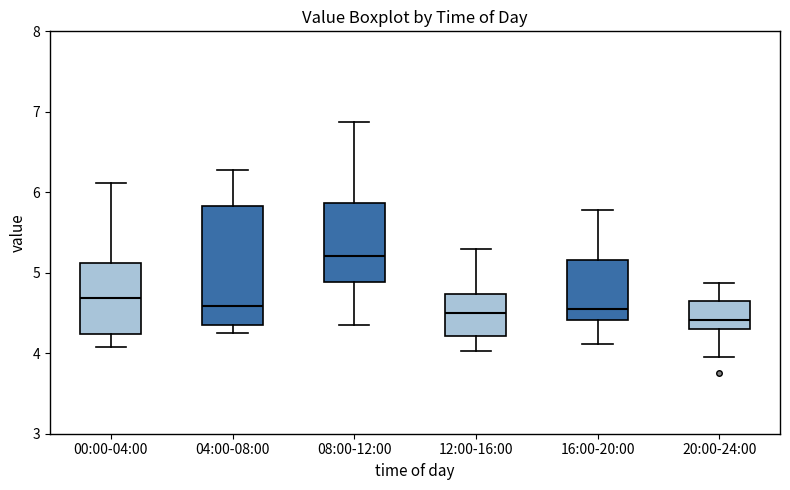

Which box has the highest median line?

08:00-12:00